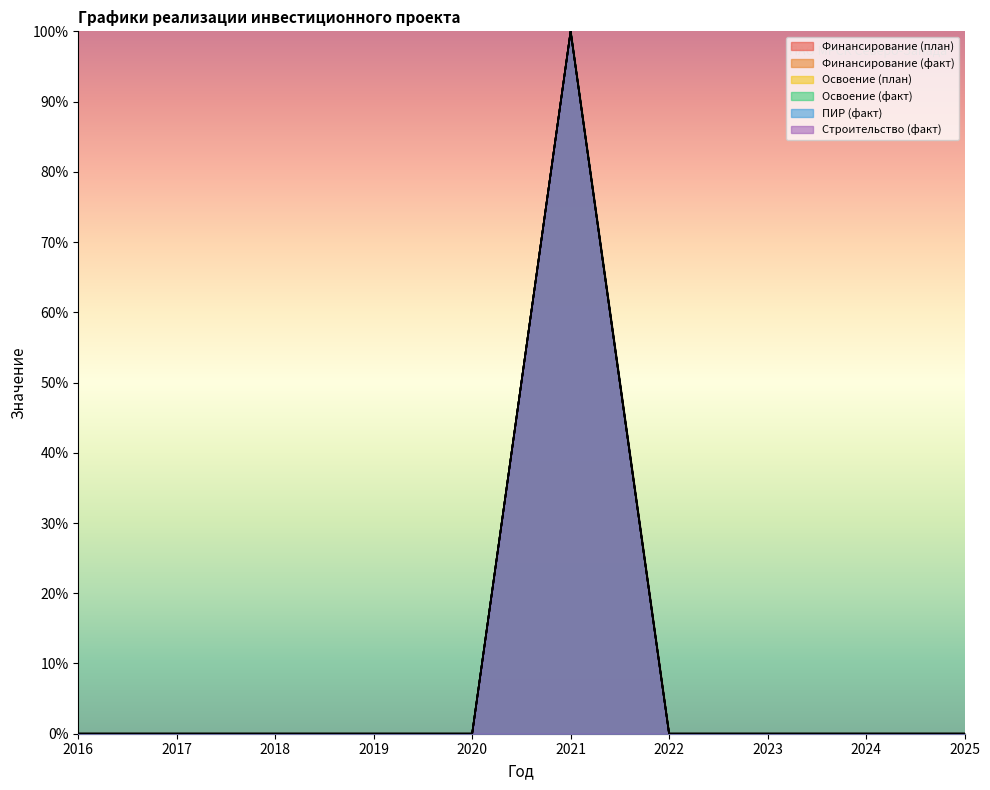

The Финансирование (факт) series shows -58 at 2016. True or false?

False